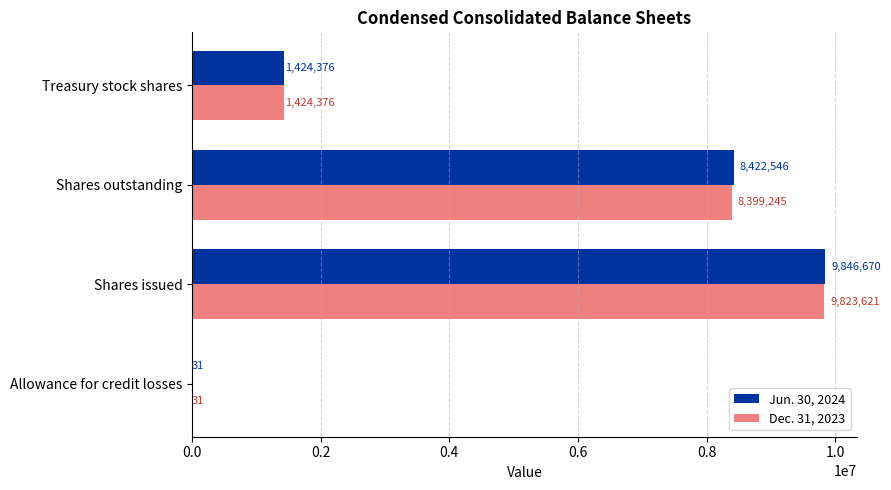

Is the value of Dec. 31, 2023 at Allowance for credit losses greater than the value of Jun. 30, 2024 at Shares outstanding?

No